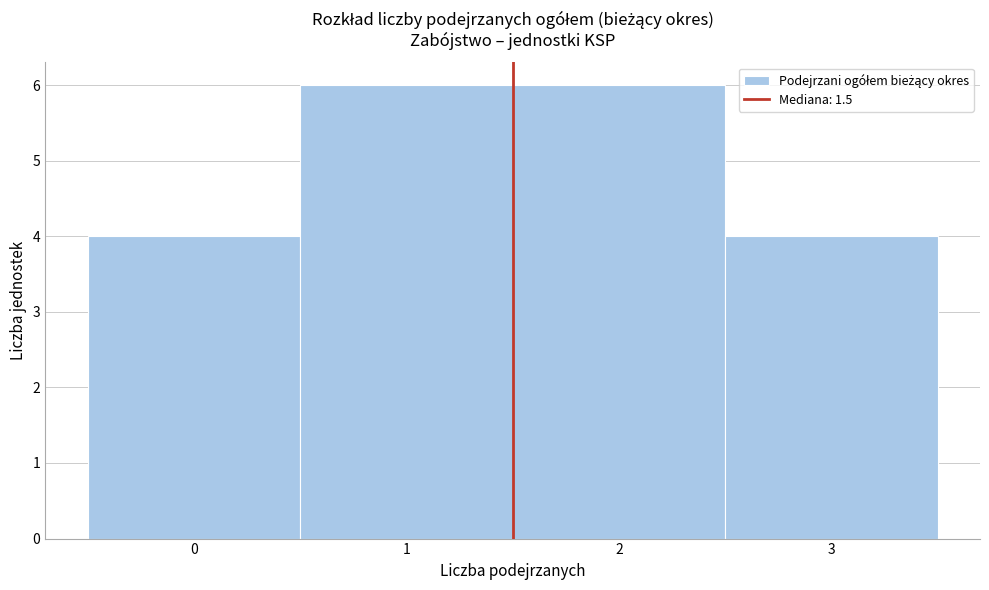

Reading left to right, transcribe this chart: for each bar, give the range it covers on the x-axis and its height. The values are not printed on the chart, so give them approximately, as read against the axis.

-0.5 to 0.5: 4
0.5 to 1.5: 6
1.5 to 2.5: 6
2.5 to 3.5: 4